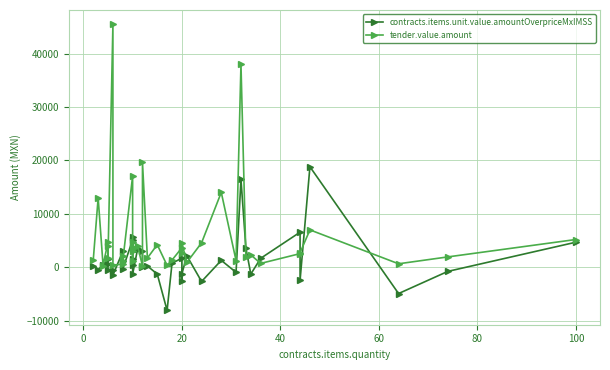

How many lines are shown in the chart?

2